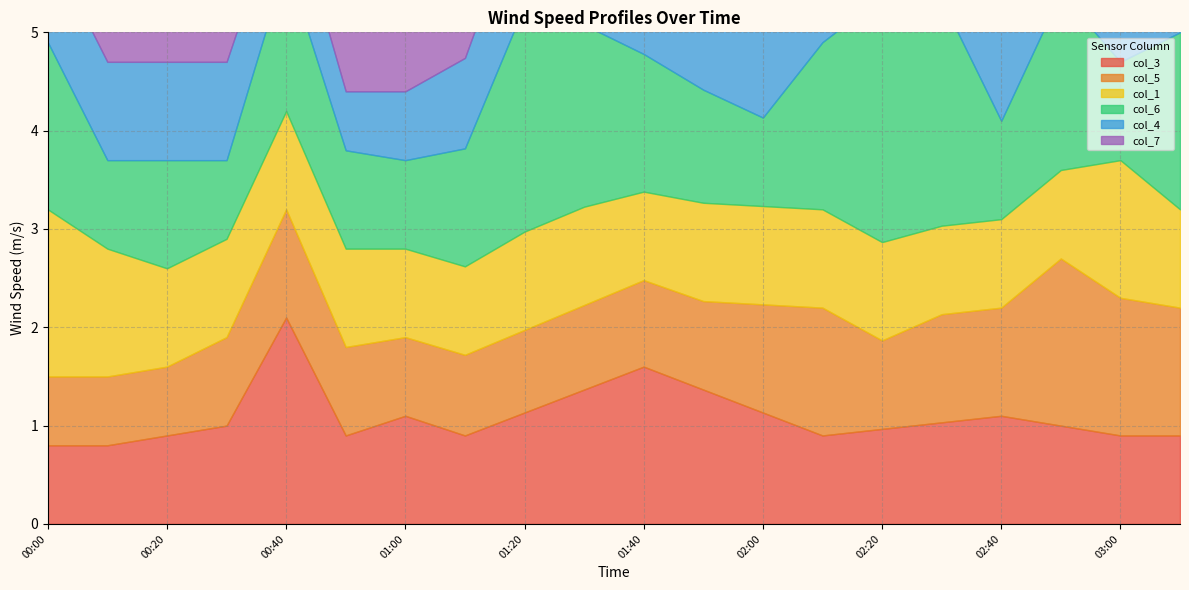

Between 00:30 and 01:30, which is larger?

01:30